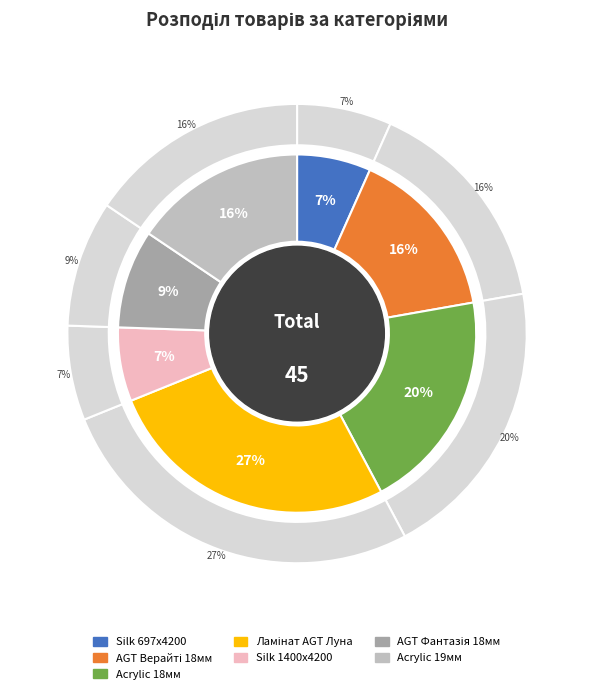

To the nearest percent, what is the average slice percentage?

14%